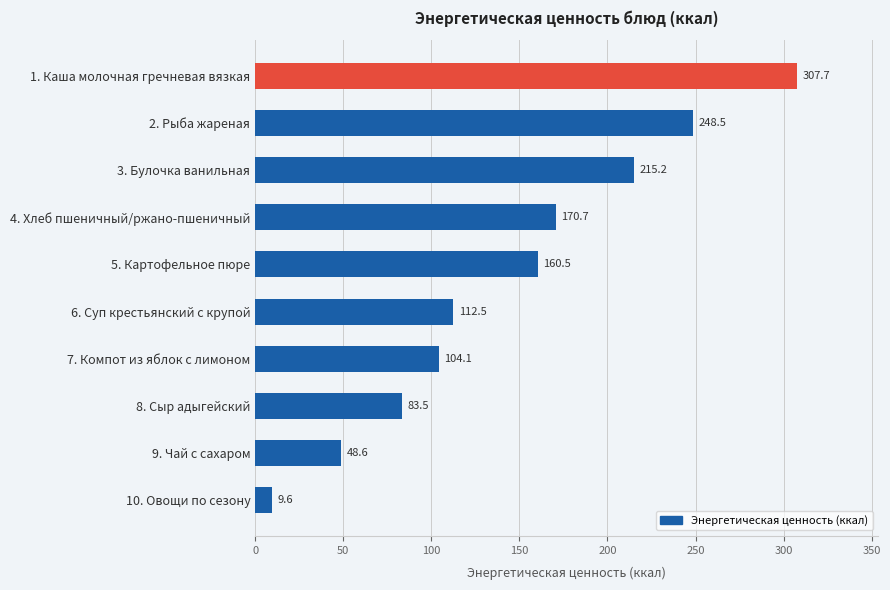

The chart shows a value of 215.2 at 3. Булочка ванильная. True or false?

True